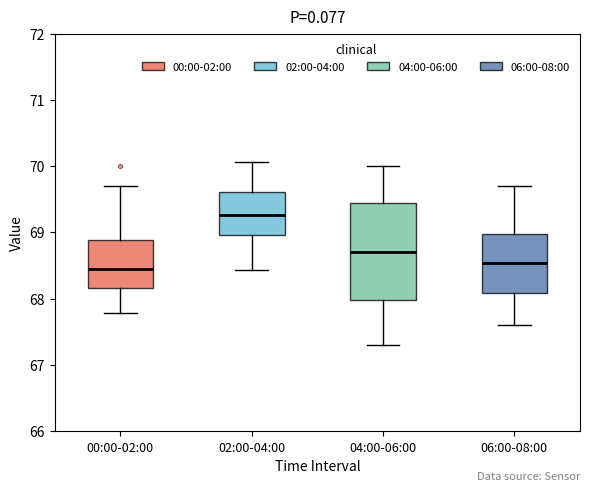

Comparing the boxes themselves (not the whiskers), which one is the tallest?

04:00-06:00